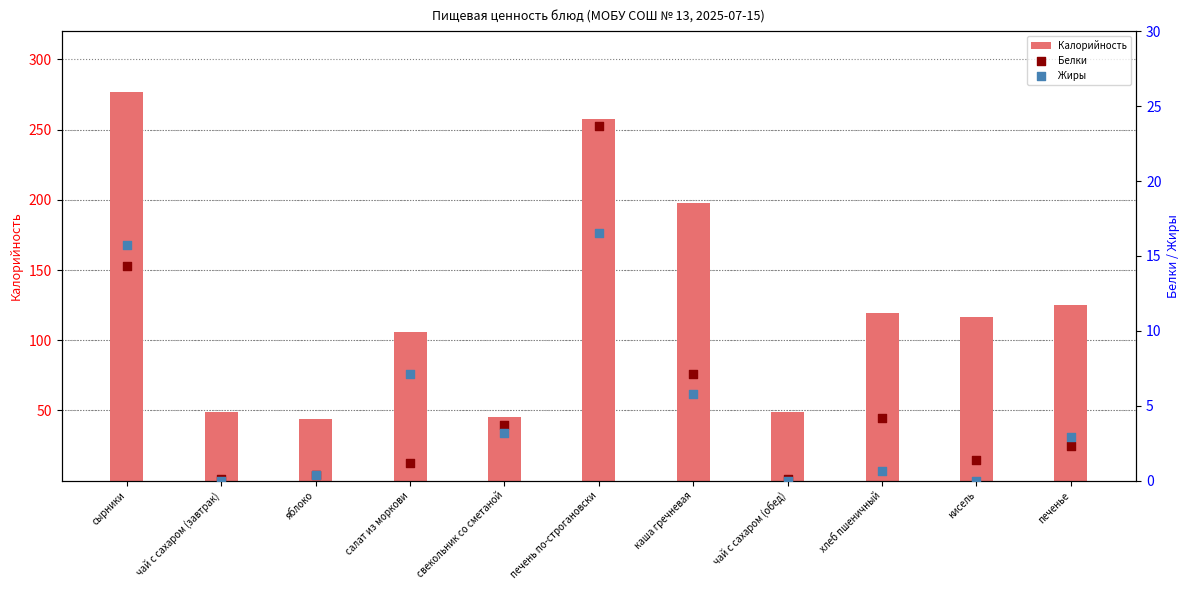

At how many categories does at least one series exceed 141?

3